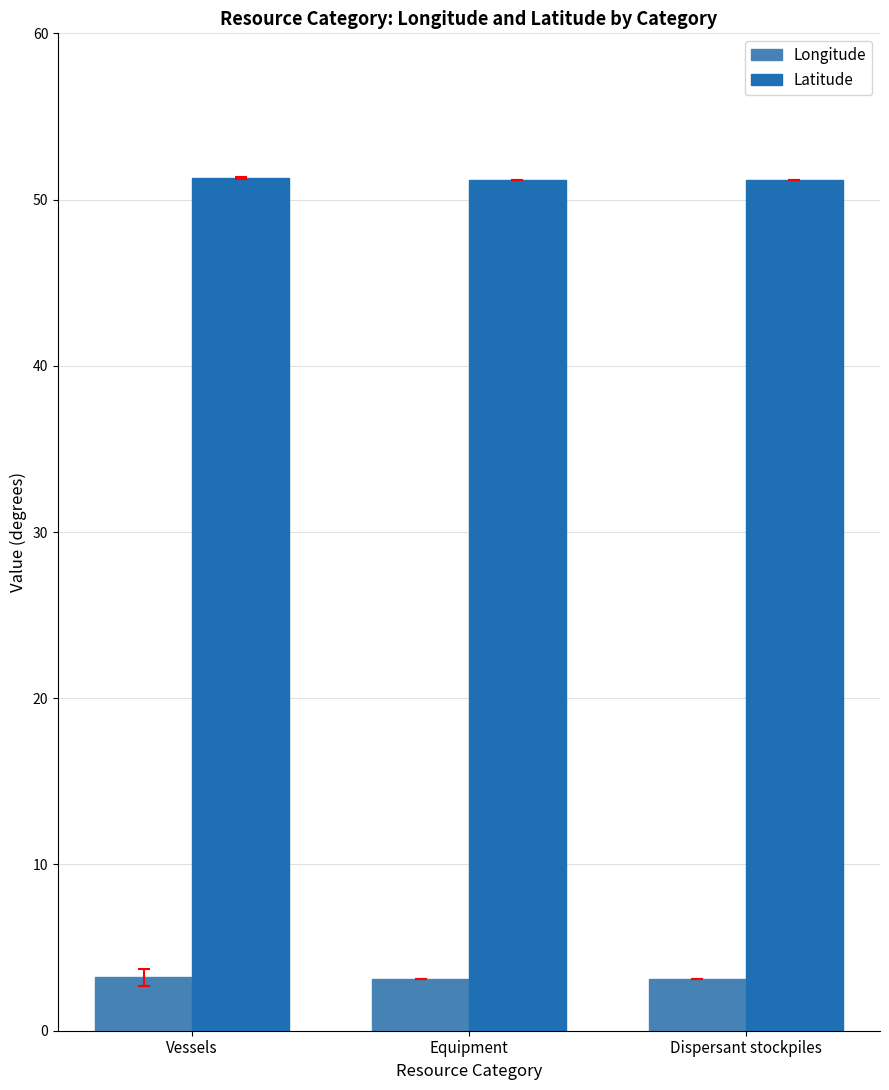

What is the value of the Longitude bar at the 2nd from the left?

3.1